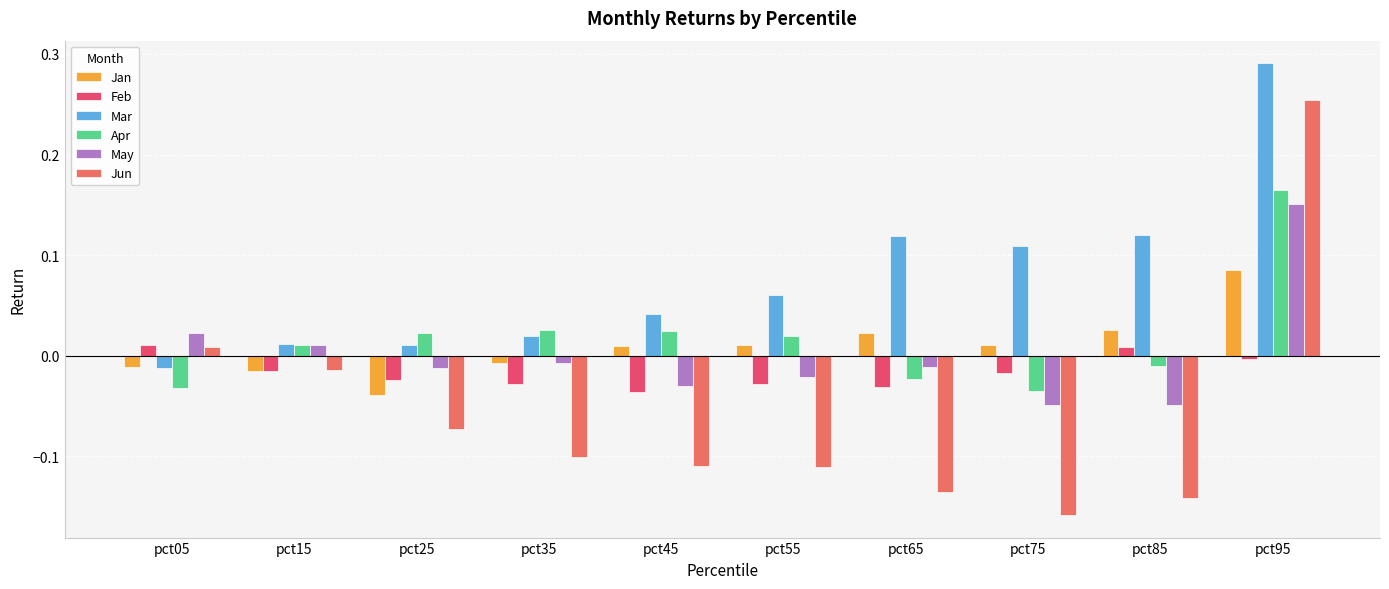

At which category is the sum across all series the highest?

pct95